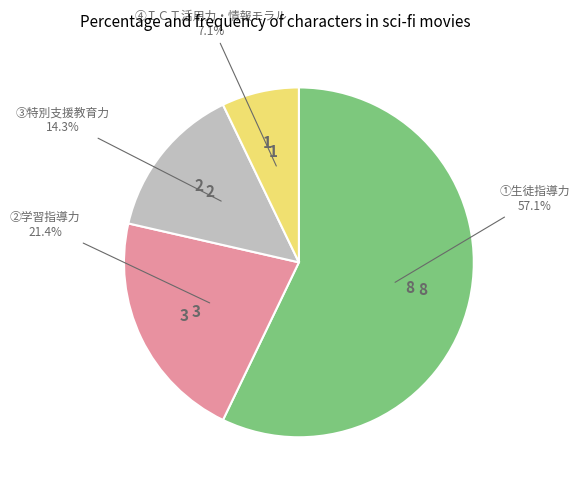

Does 8 represent more than half of the total?

Yes